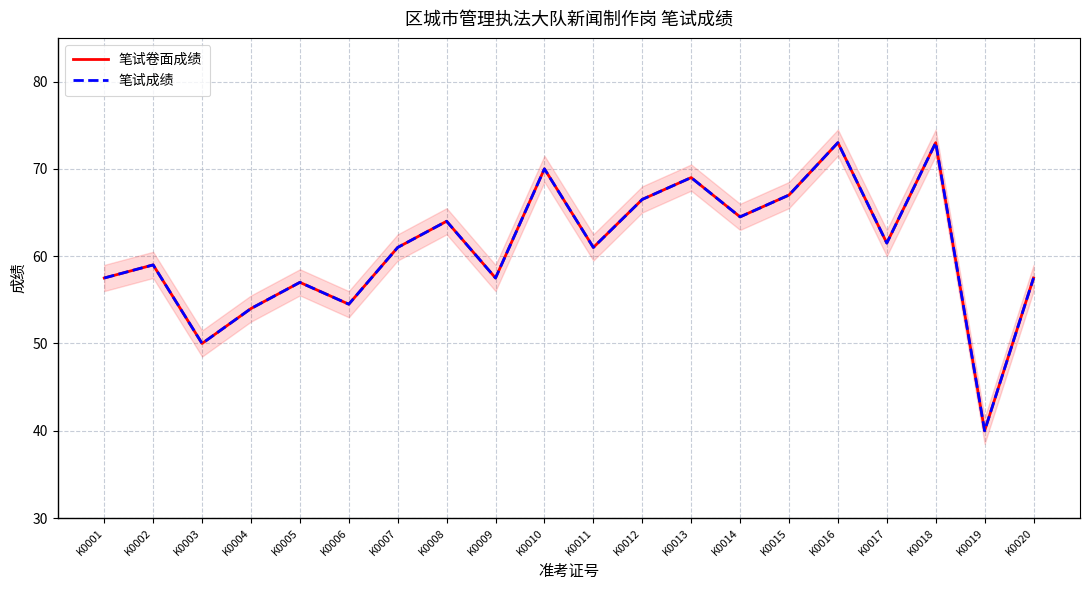

Between K0011 and K0020, which series saw the biggest shift?

笔试卷面成绩